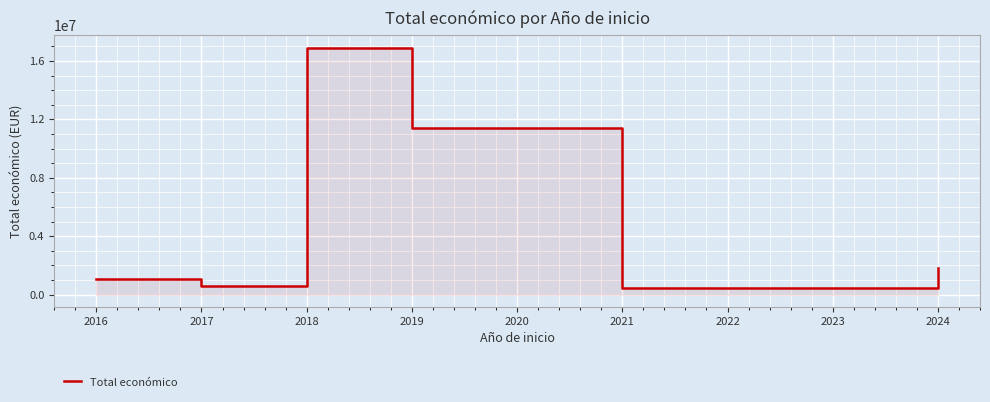

True or false: the data shows 25218895.6 at 2018.

False